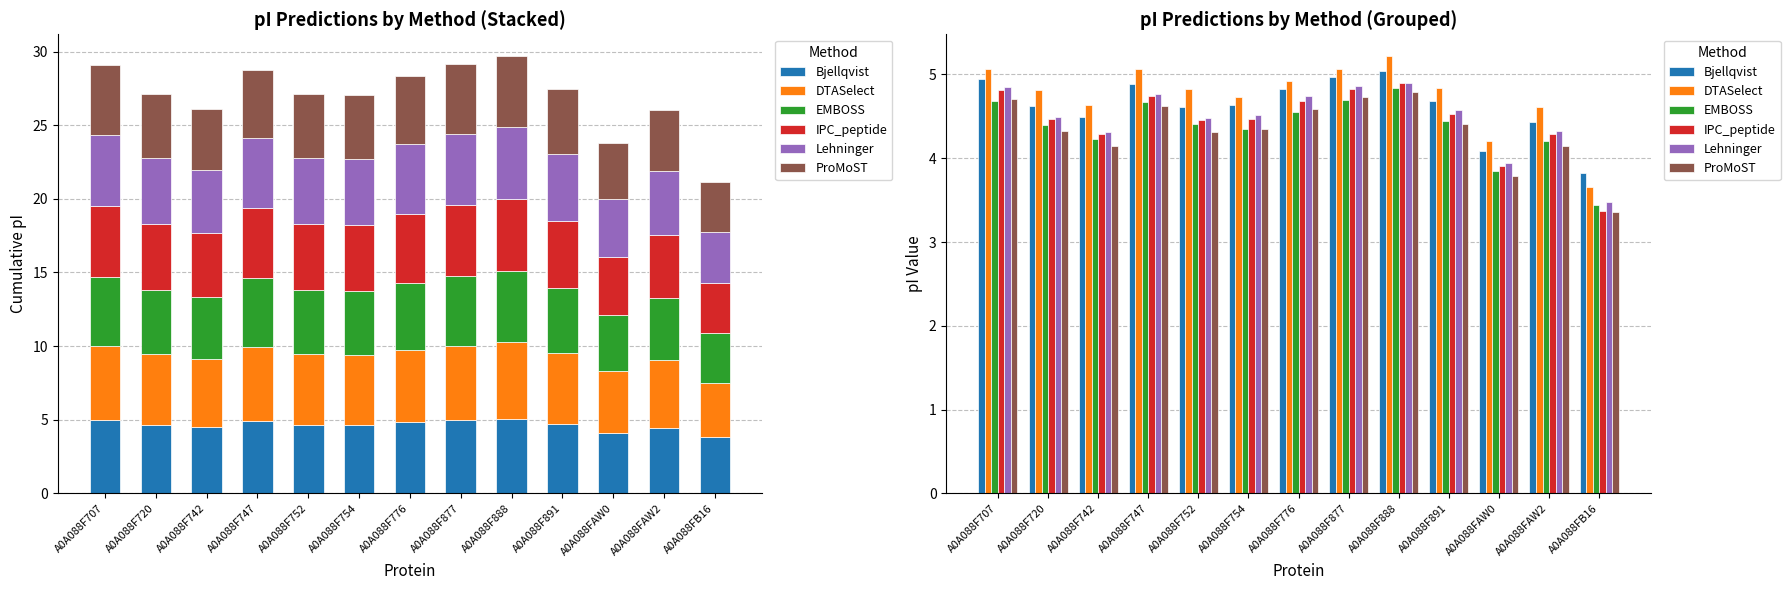

Rank the series at A0A088F754 from highest to lowest value.

DTASelect, Bjellqvist, Lehninger, IPC_peptide, EMBOSS, ProMoST